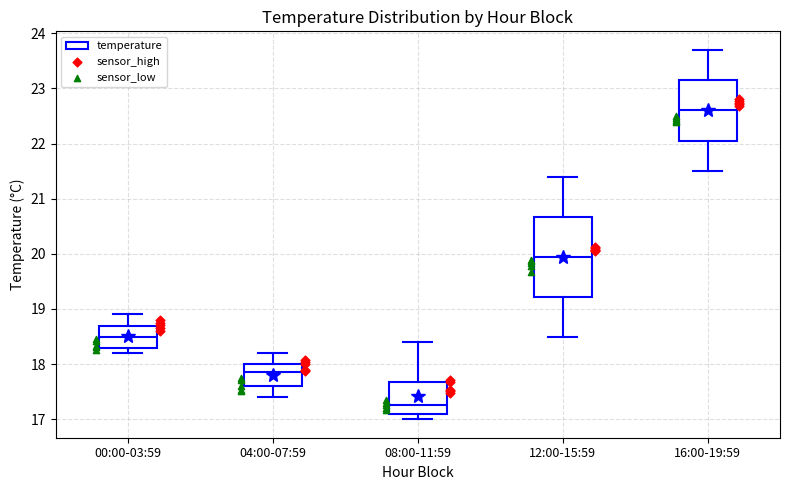

Where does the upper whisker of the box for 12:00-15:59 end on the y-axis? The values are not printed on the chart, so give them approximately, as read against the axis.

21.4